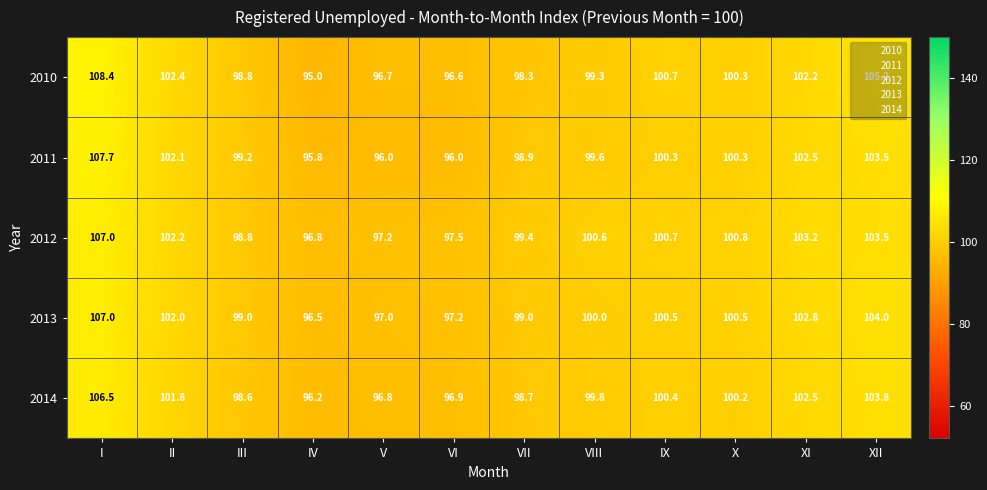

What is the total value across all series at XII?

520.0